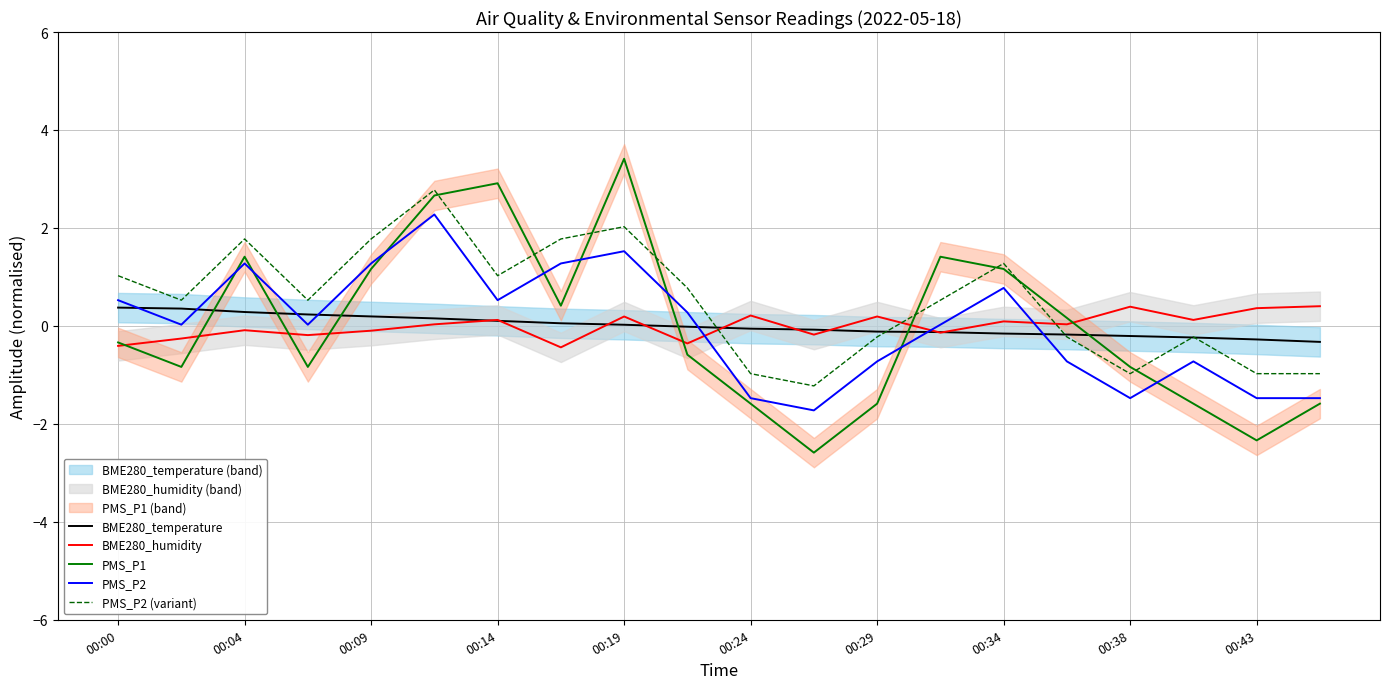

Is it true that PMS_P2 (variant) equals 3.1 at 00:09?

False